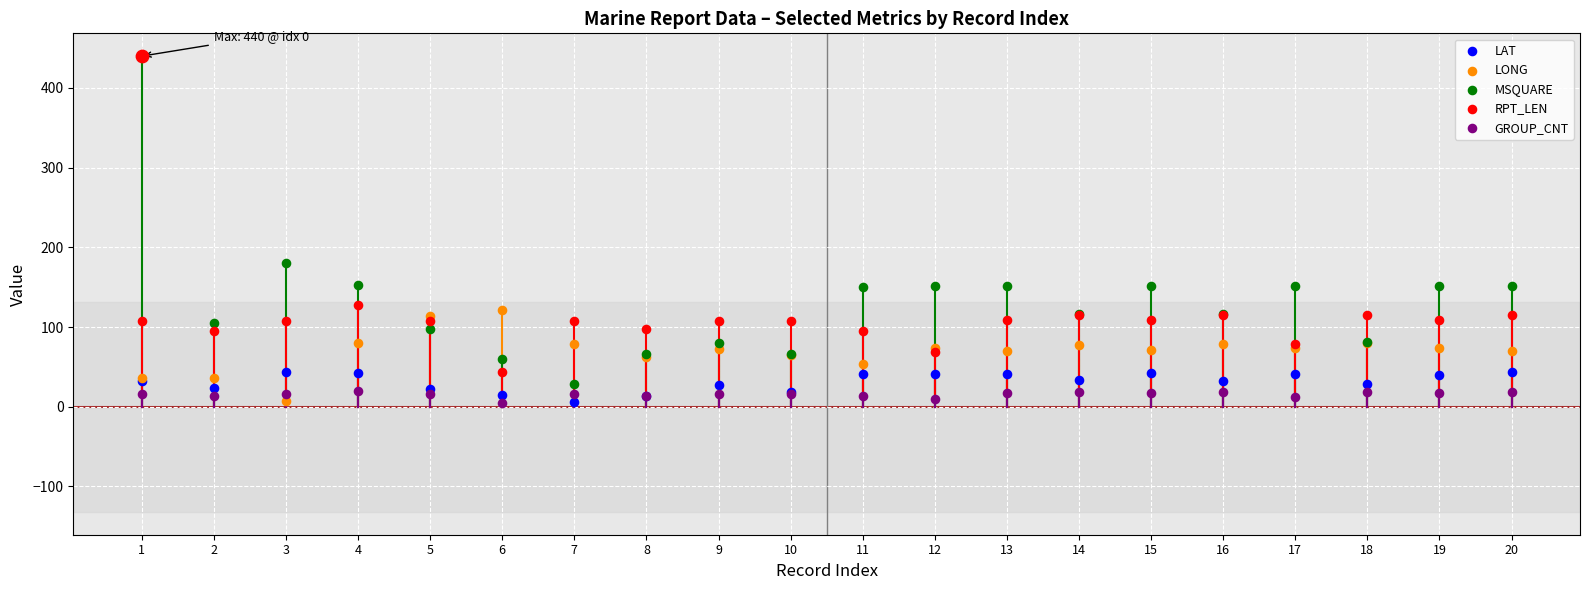

Is the value of LAT at 17 greater than the value of RPT_LEN at 5?

No